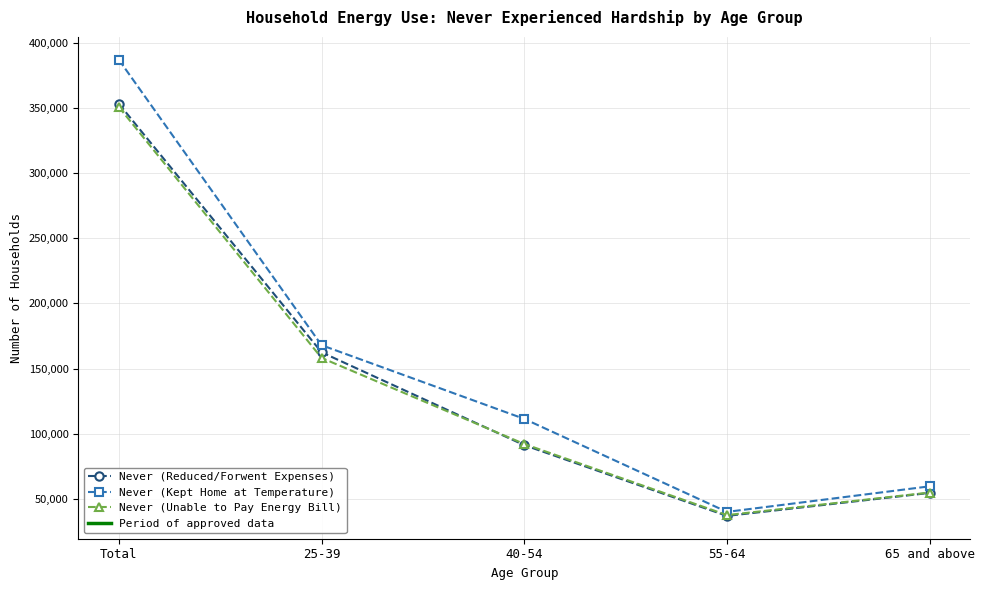

What is the greatest value displayed?

387027